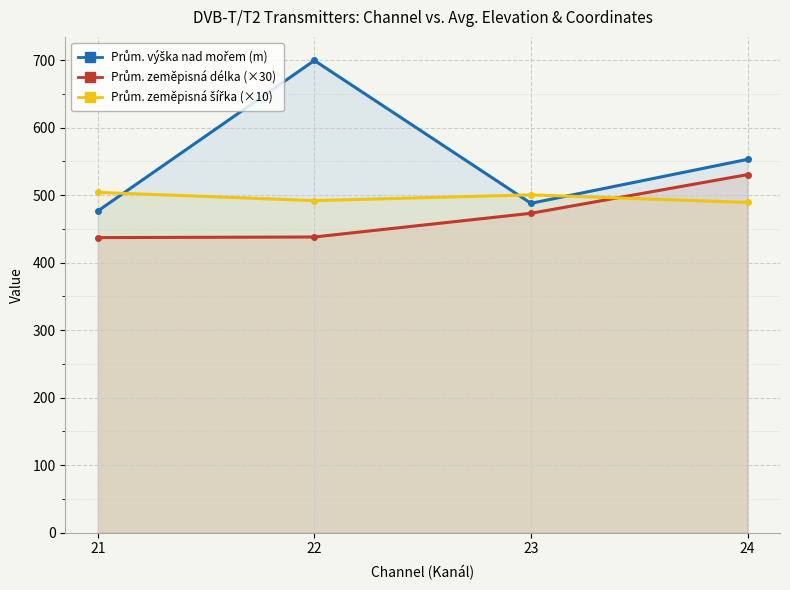

What is the value of the Prům. zeměpisná délka (×30) point at the 1st from the left?

437.1